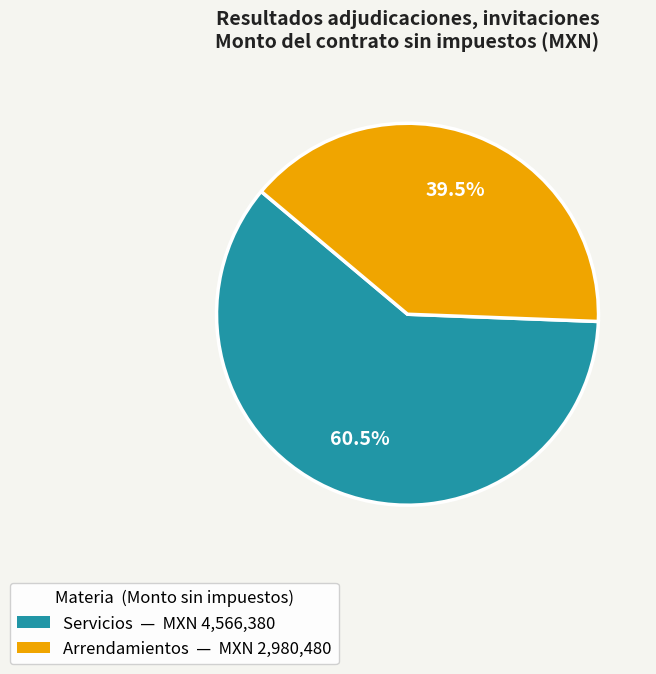

Is there any slice that represents more than half of the pie?

Yes